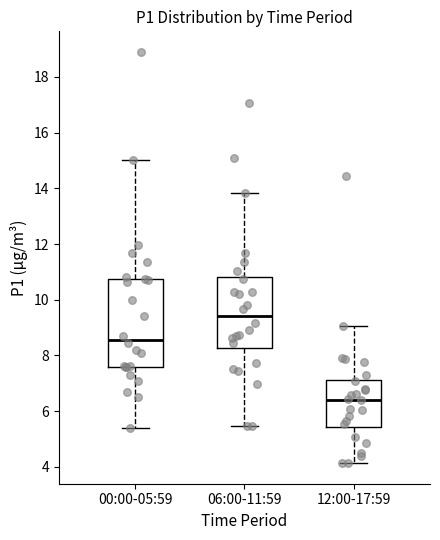

Which box's median line is the lowest?

12:00-17:59